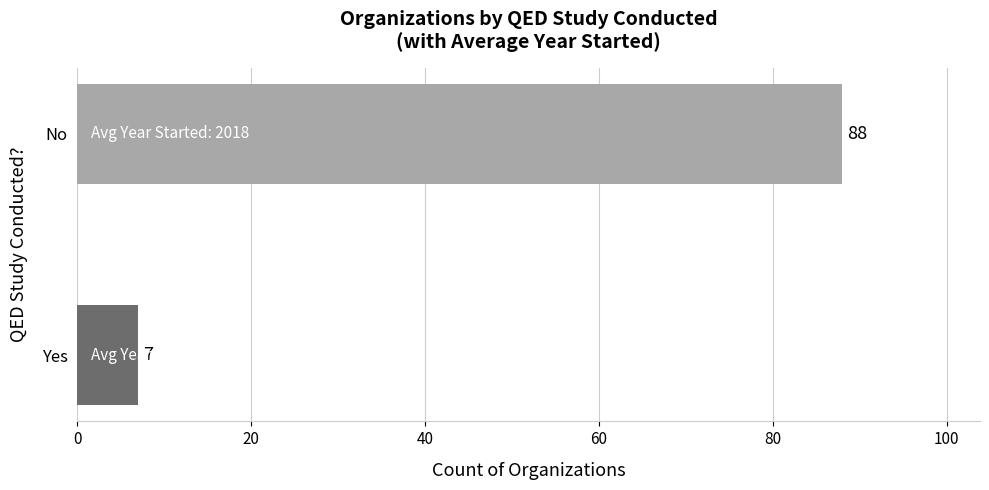

Approximately how many times larger is the value at No compared to Yes?

12.6